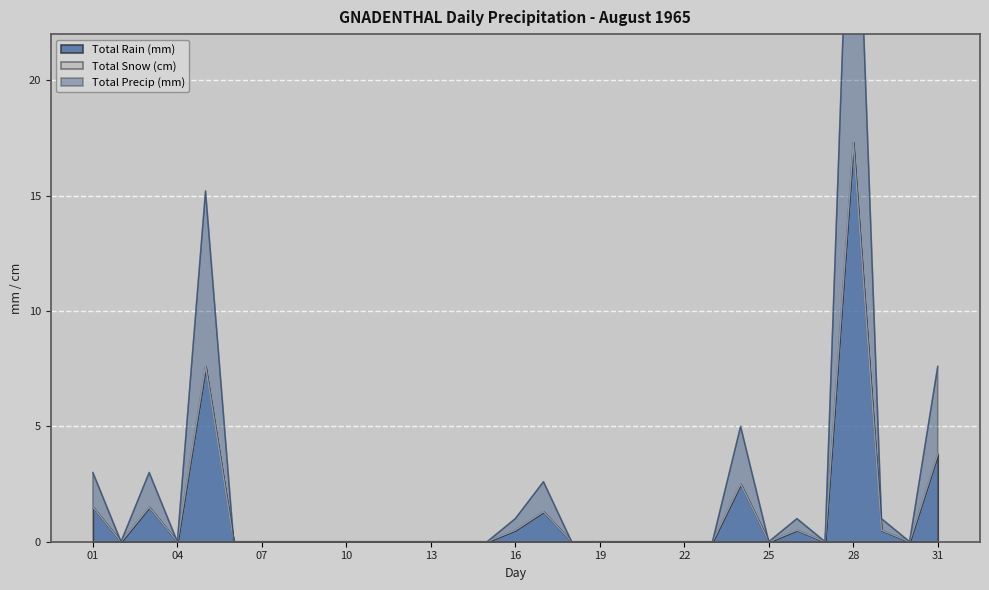

True or false: Total Precip (mm) has a value of 9.9 at 18.

False